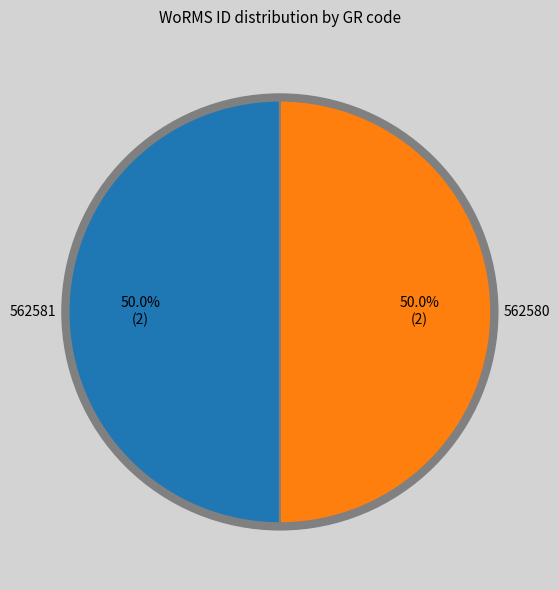

Count the number of slices in the pie.

2